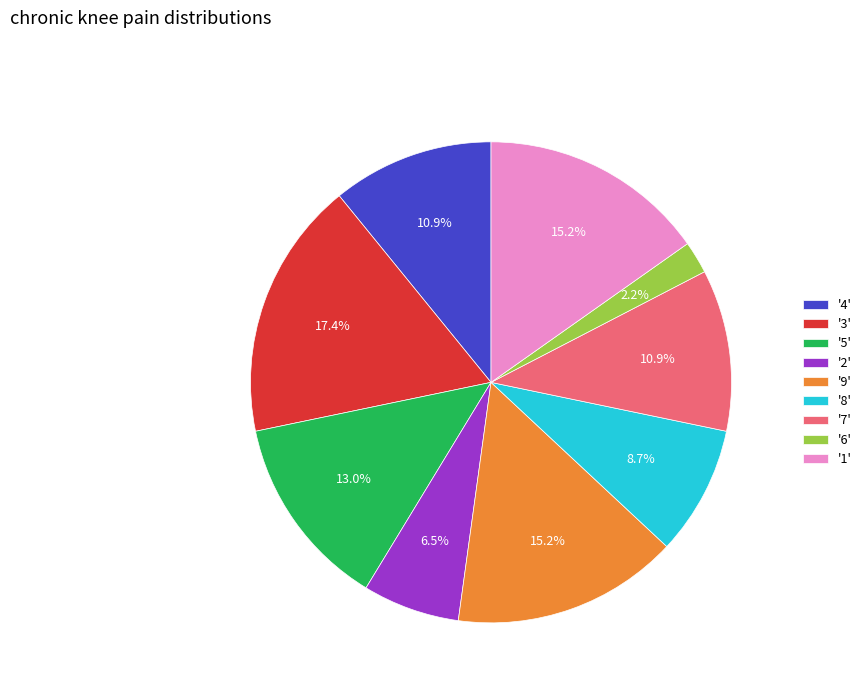

Which category has the biggest portion of the pie?

'3'